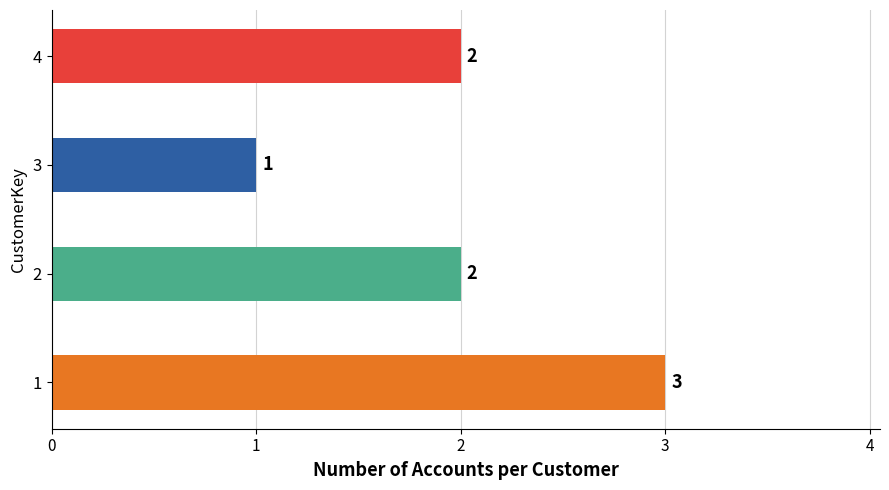

What is the difference between the maximum and minimum values?

2